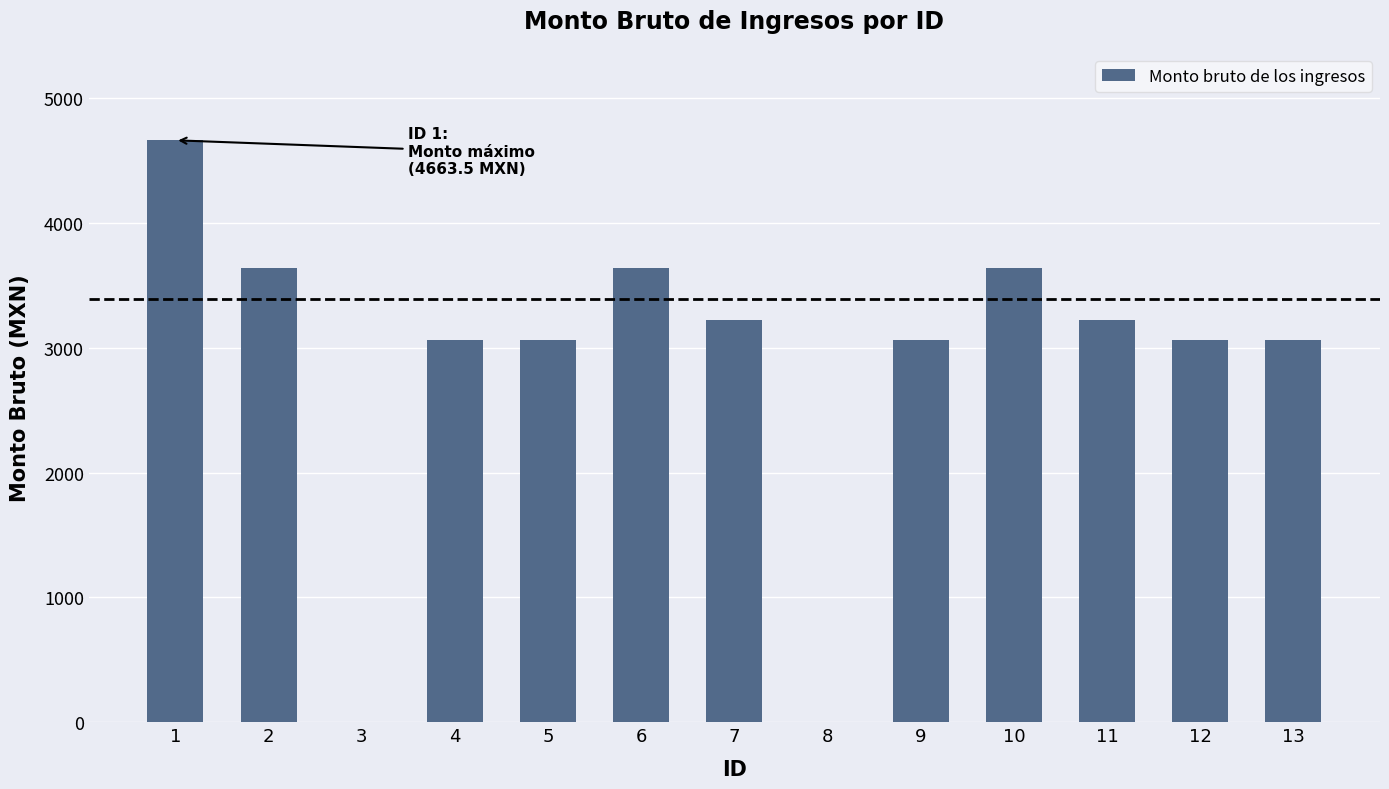

Reading left to right, what are all the values shown in this chart?

4663.5	3641.0	0.0	3063.0	3063.0	3641.0	3225.0	0.0	3063.0	3641.0	3225.0	3063.0	3063.0